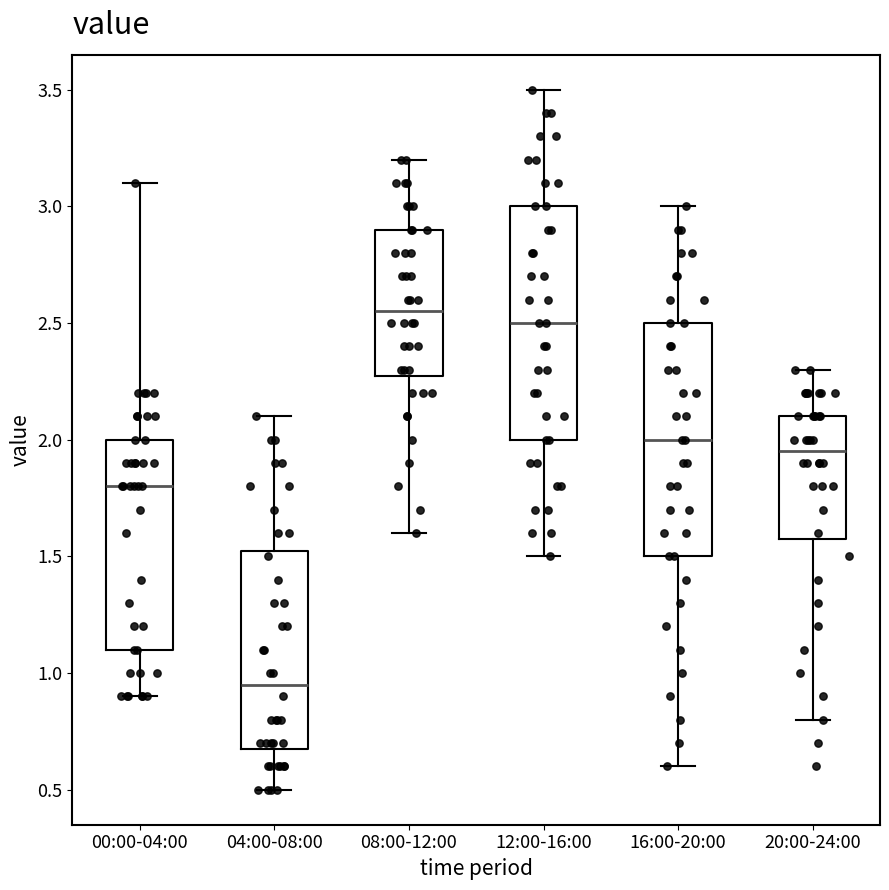

Where does the lower whisker of the box for 16:00-20:00 end on the y-axis? The values are not printed on the chart, so give them approximately, as read against the axis.

0.60